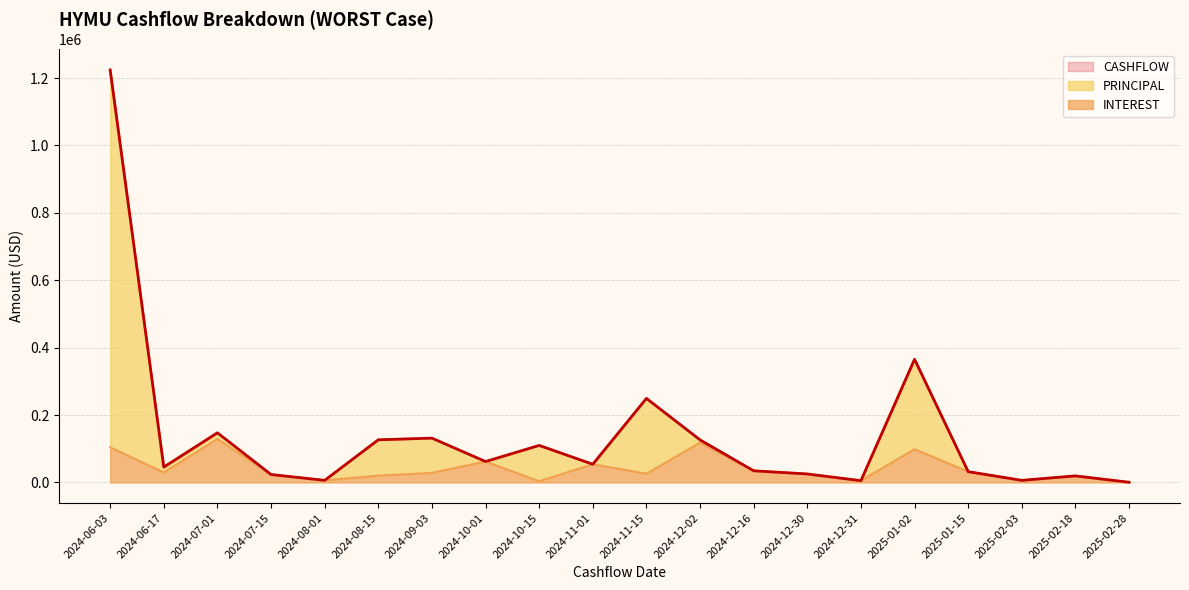

What is the label of the 10th point from the left?

2024-11-01